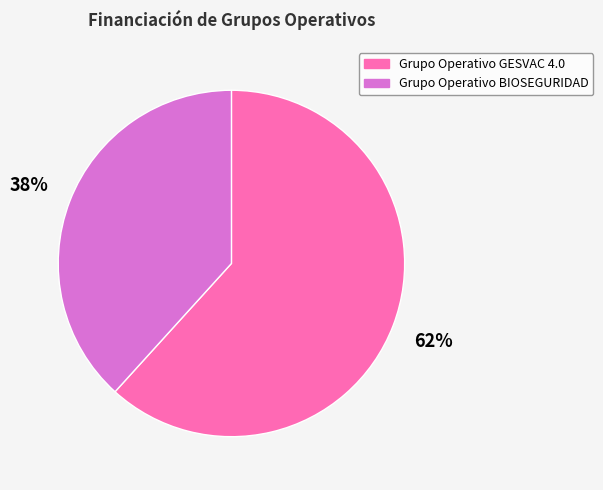

How many segments does this pie chart have?

2